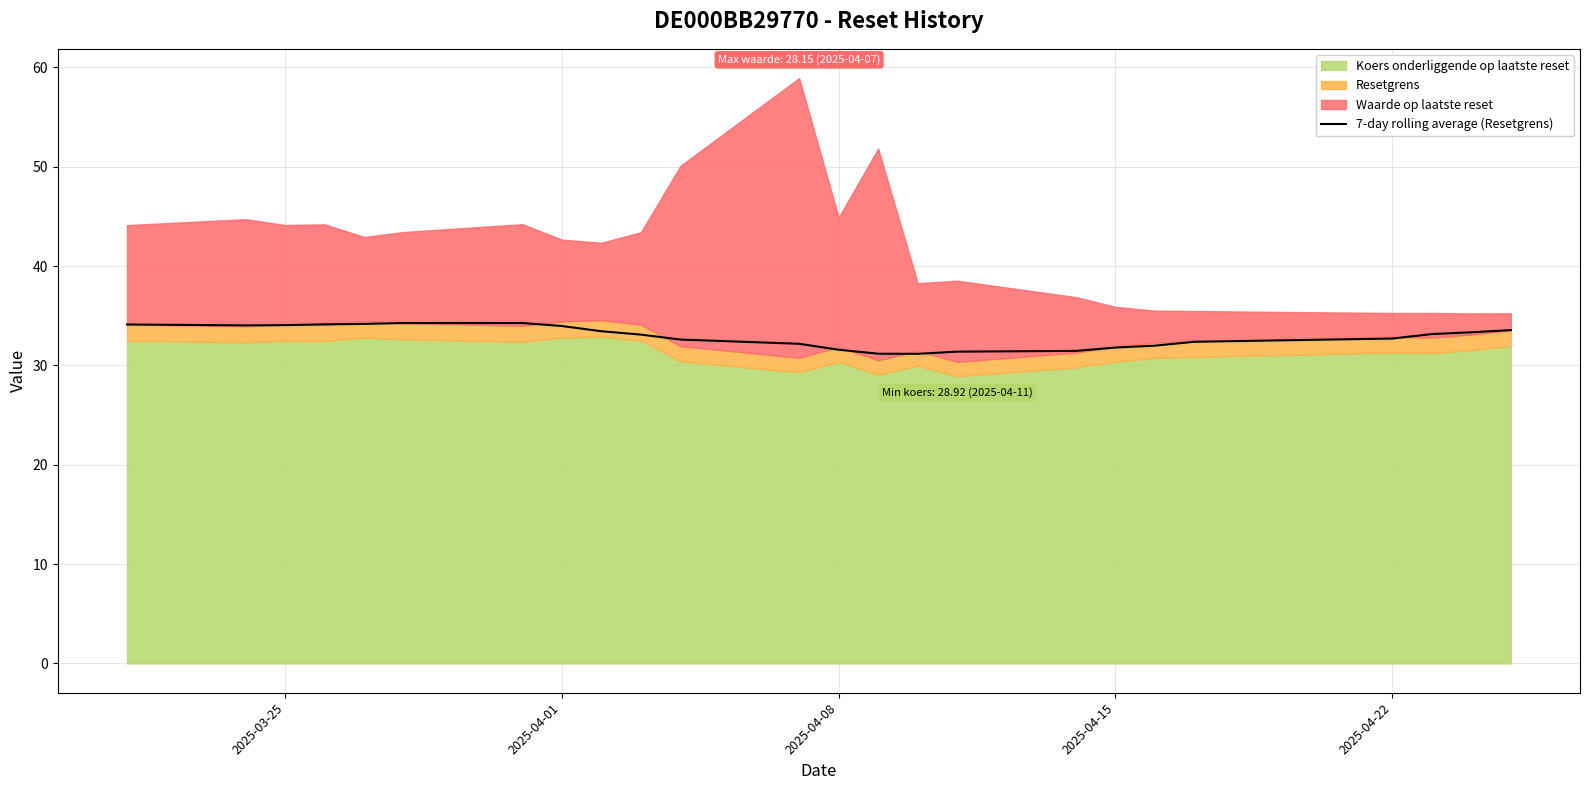

What is the maximum value for 7-day rolling average (Resetgrens)?

34.3